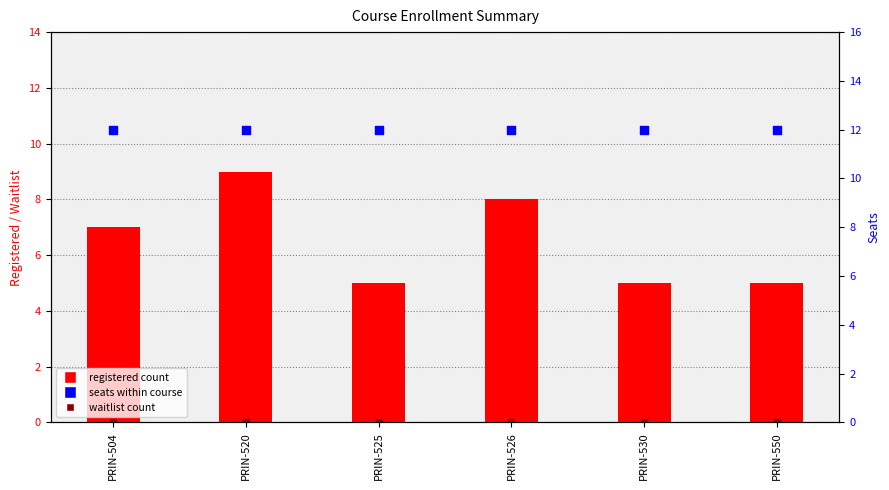

Which series reaches the maximum Y coordinate?

seats within course